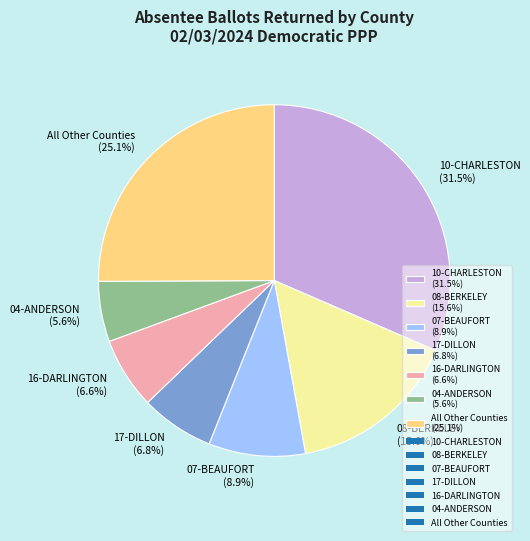

Approximately how many times larger is the value at 08-BERKELEY (15.6%) compared to 04-ANDERSON (5.6%)?

2.8